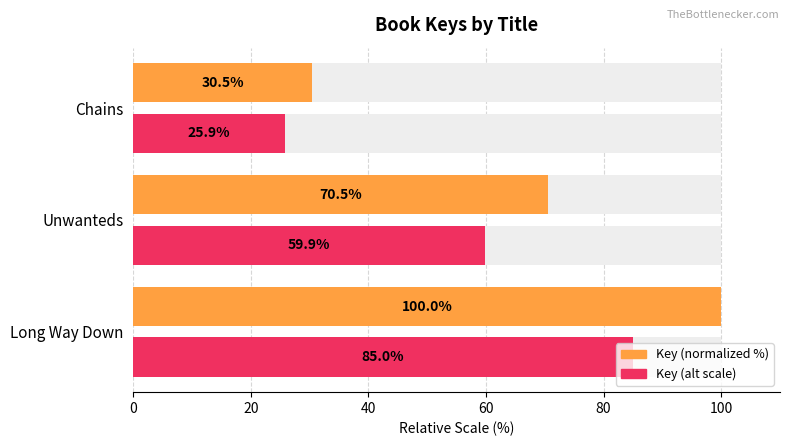

At how many categories does at least one series exceed 92?

1